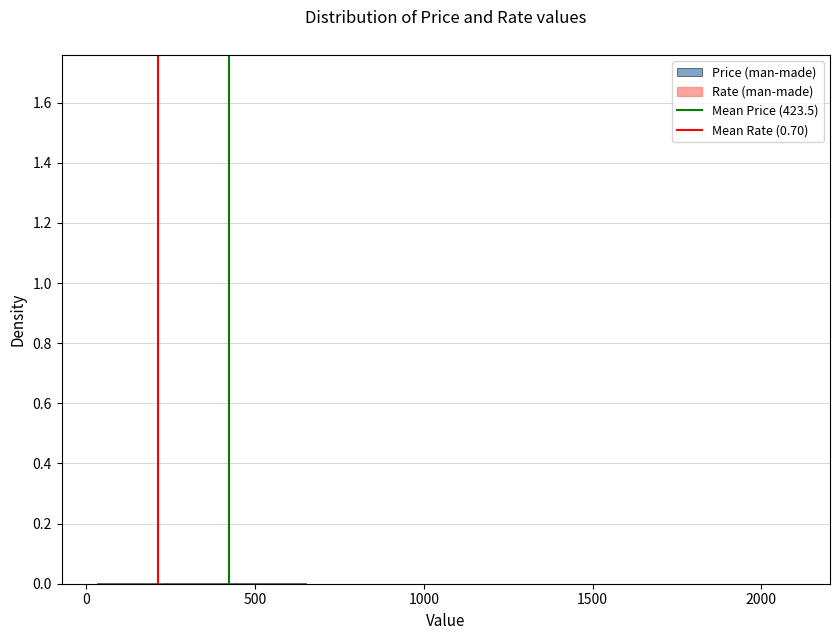

Reading left to right, transcribe this chart: for each bar, give the range it covers on the x-axis and its height. Neither the bar edges nor the heights are printed on the chart, so give them approximately, as read against the axes.

50 to 250: under 0.02
250 to 450: under 0.02
450 to 650: under 0.02
650 to 850: 0
850 to 1050: under 0.02
1050 to 1250: 0
1250 to 1500: 0
1500 to 1700: 0
1700 to 1900: 0
1900 to 2100: under 0.02